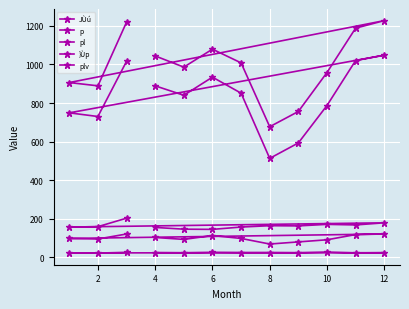

Rank the series at 10 from highest to lowest value.

plv, pl, }Ùp, p, JÙú